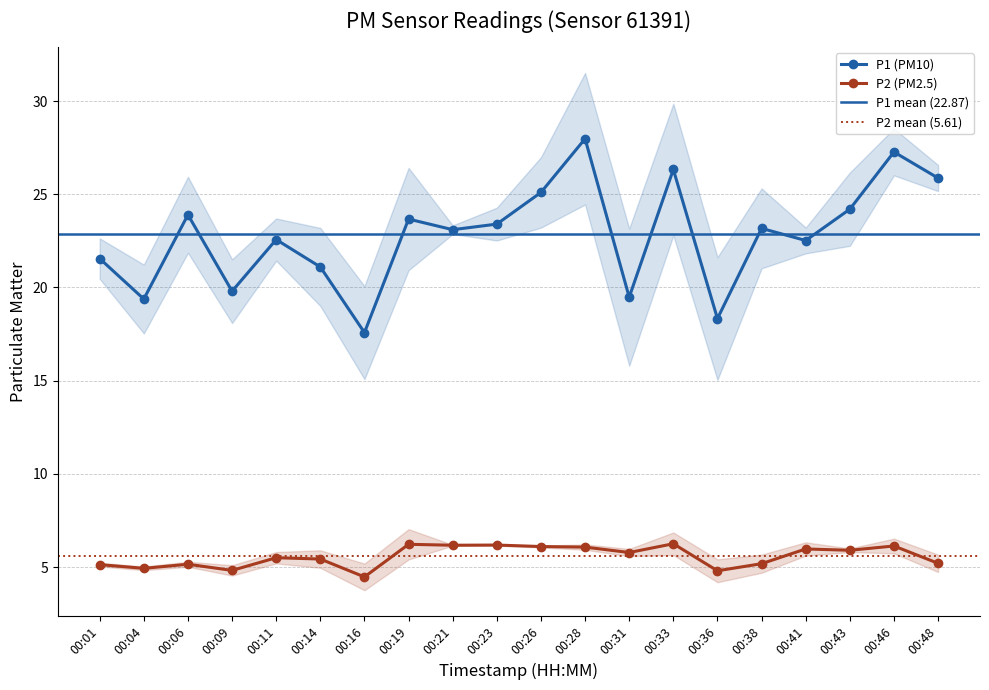

True or false: P2 and P1 intersect in this chart.

False